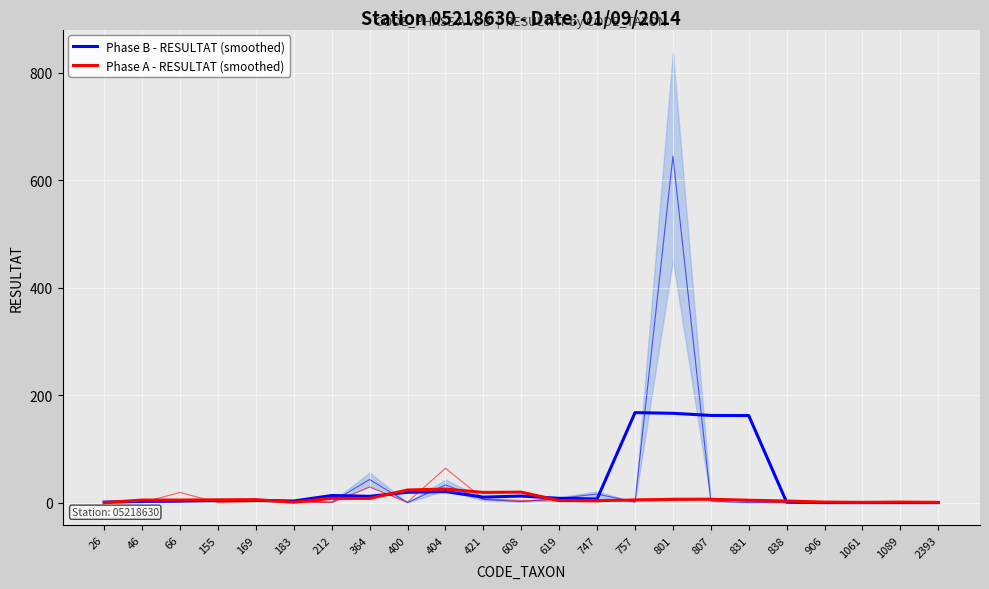

Is this an area chart (filled region under the line)?

No